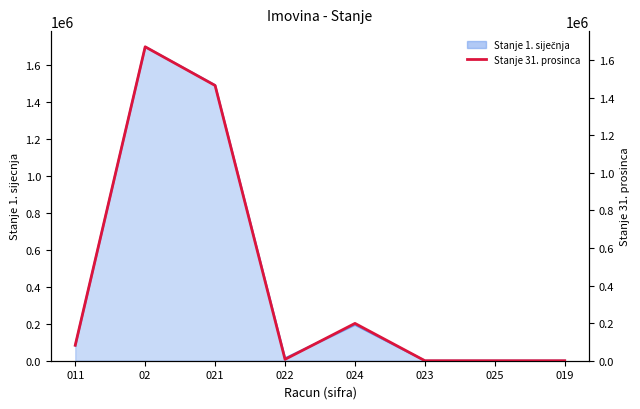

What is the sum of the values at 011 and 025?

82320.0